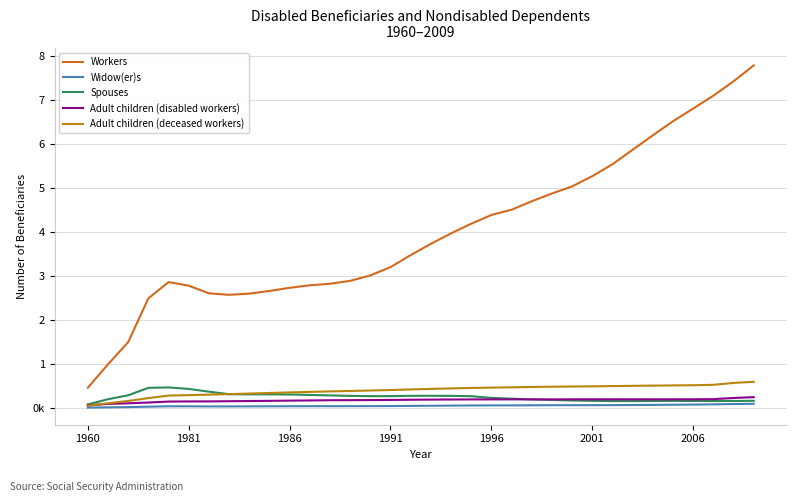

In Workers, how many points are lower than both neighbors (excluding endpoints)?

1